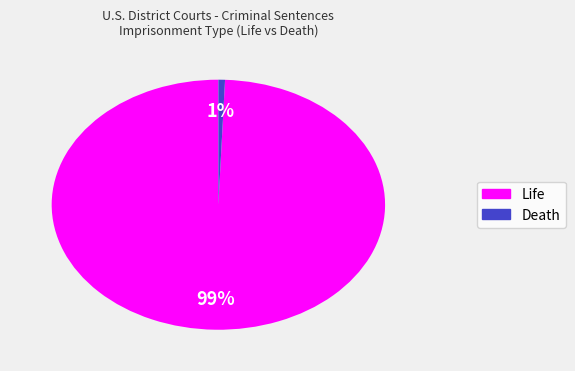

How many segments does this pie chart have?

2